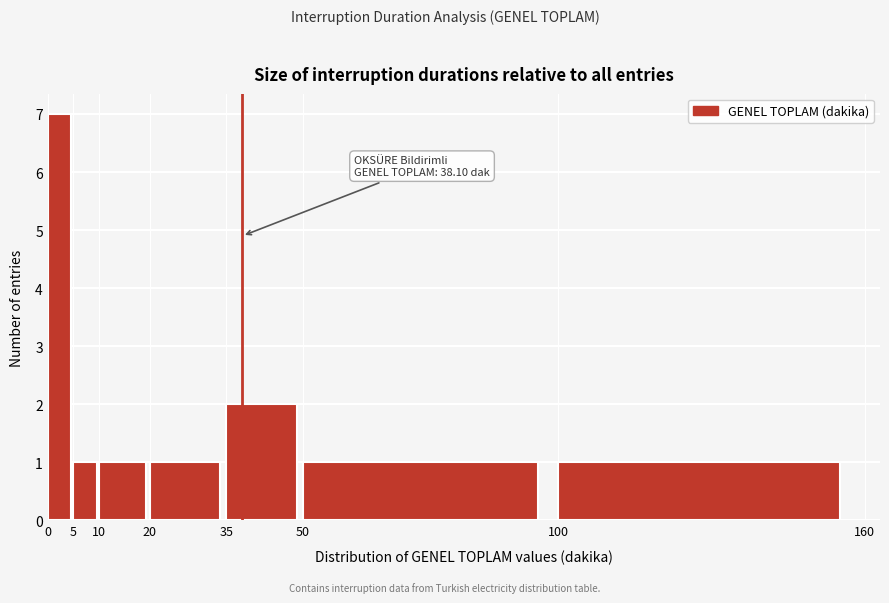

Over which range of the x-axis is the bar tallest?

0 to 5